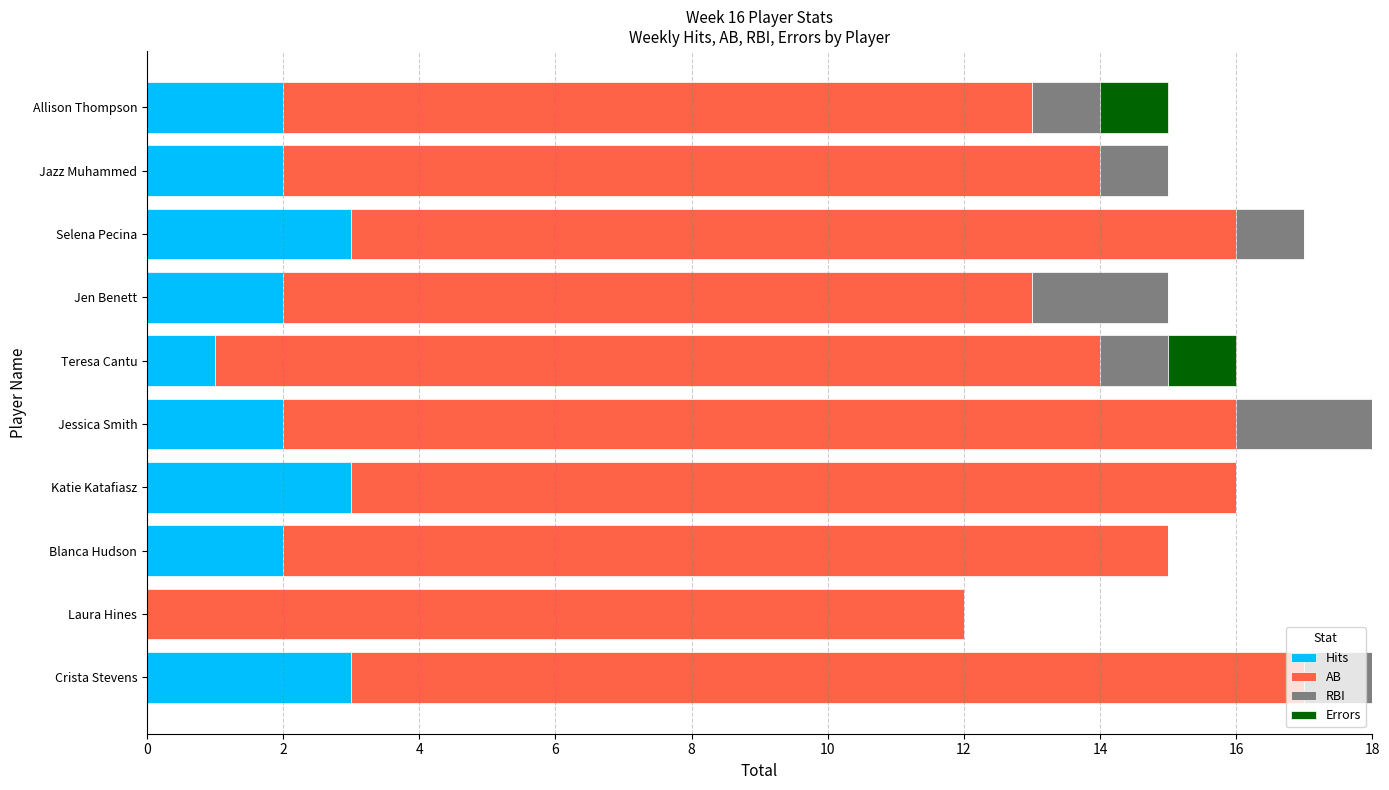

What are all the series names shown in the legend?

Hits, AB, RBI, Errors